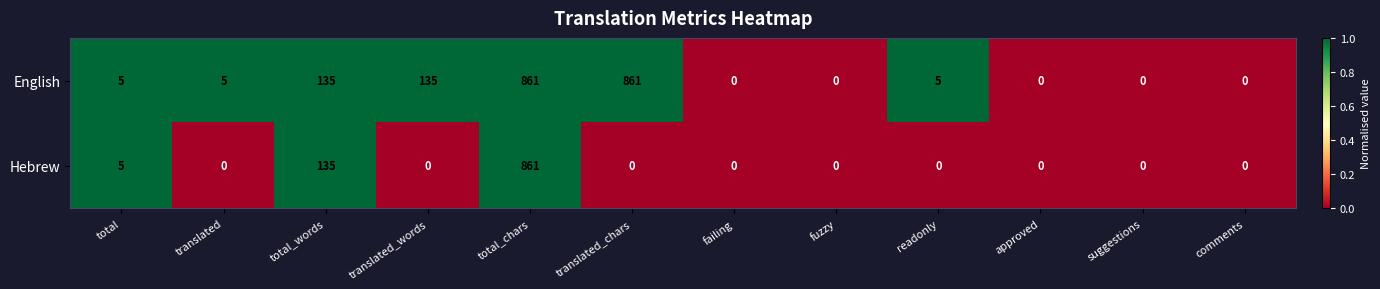

The value of Hebrew at failing is 450. True or false?

False